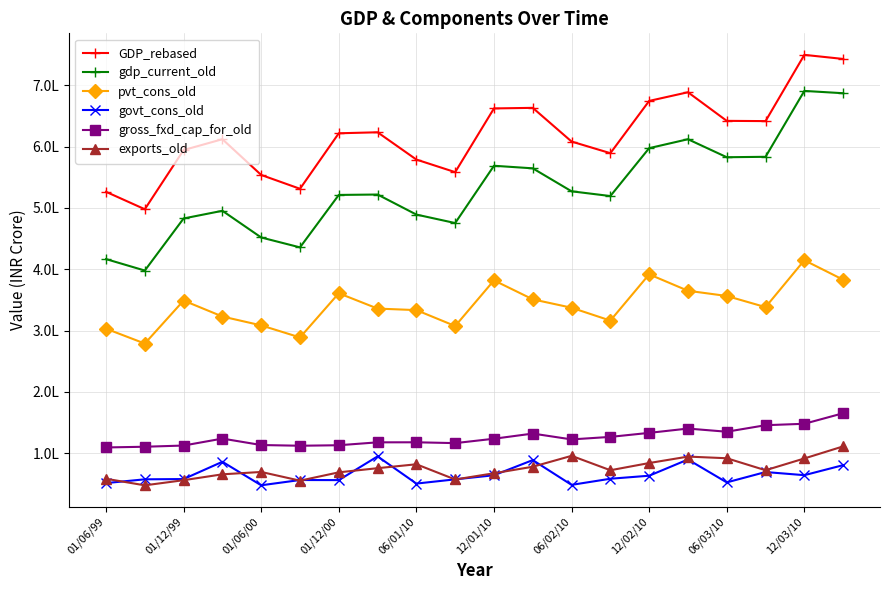

Which series has the largest total across all categories?

GDP_rebased